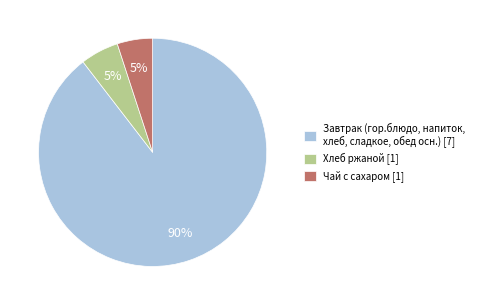

Do Завтрак (гор.блюдо, напиток, хлеб, сладкое, обед осн.) [7] and Чай с сахаром [1] together represent more than half of the pie?

Yes